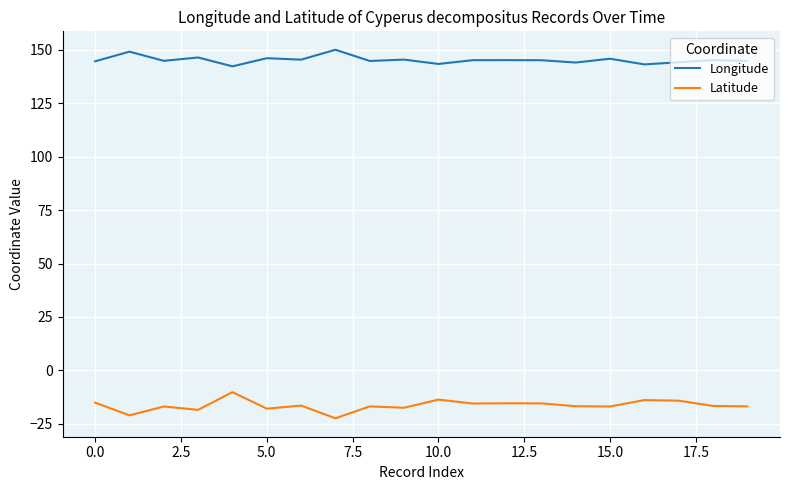

What is the difference between the maximum and minimum values in the Latitude series?

12.3